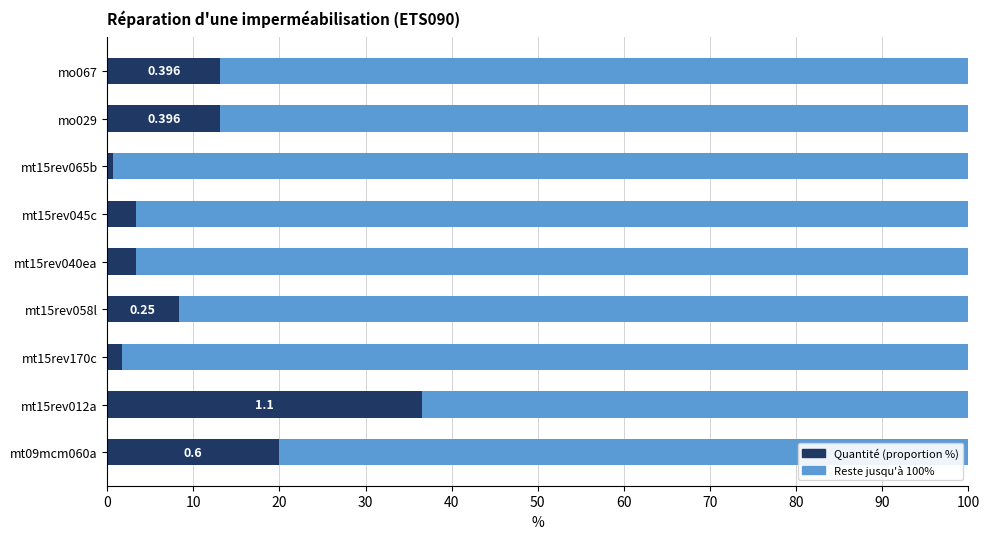

How many categories are shown in the chart?

9